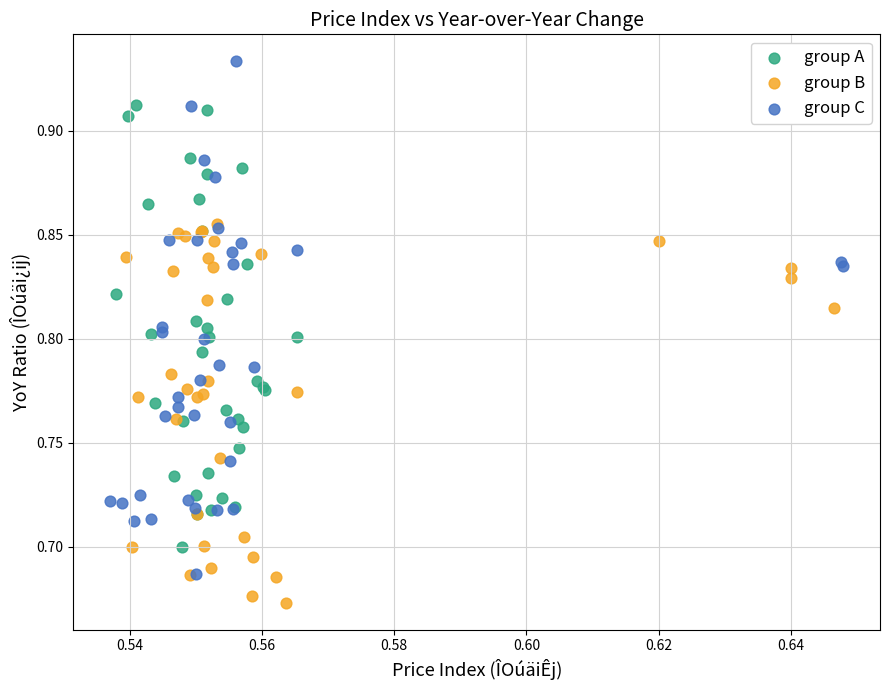

Which series has the widest spread of Y values?

group C